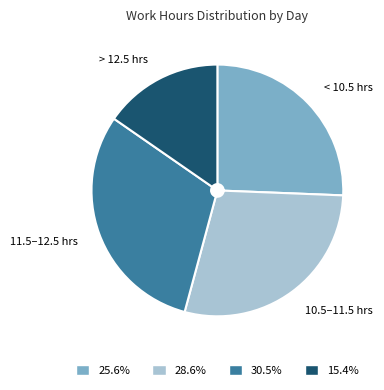

Approximately how many times larger is the value at 25.6% compared to 15.4%?

1.7